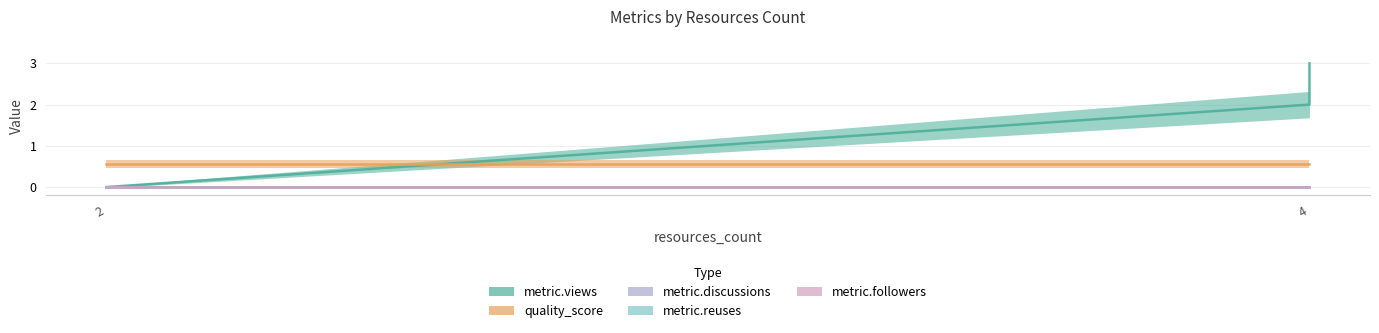

True or false: metric.followers has more than 2 interior local peaks.

False